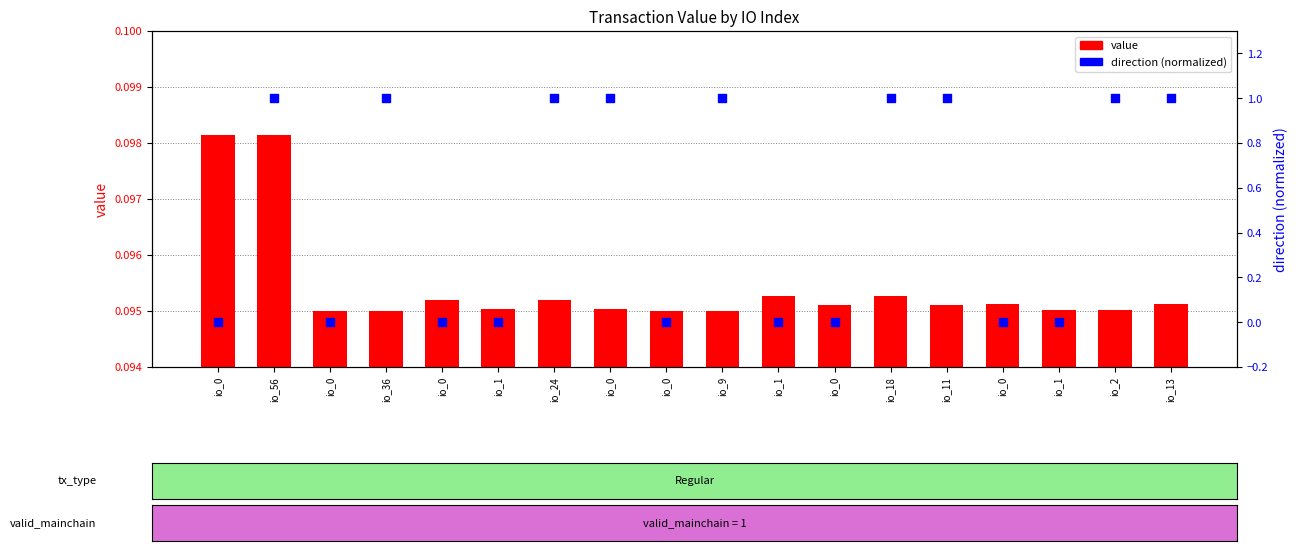

Which series has the largest total across all categories?

direction (normalized)